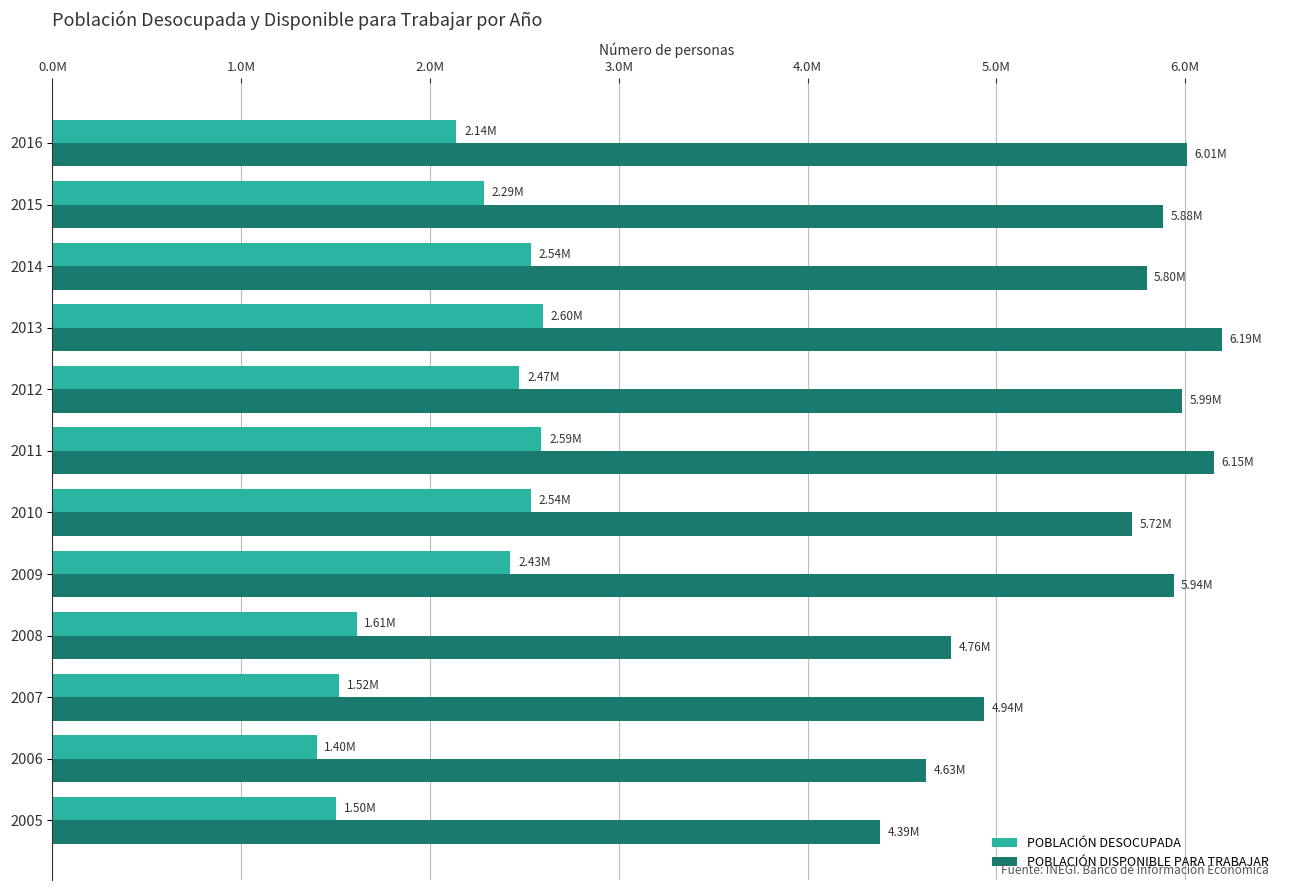

What are all the series names shown in the legend?

POBLACIÓN DESOCUPADA, POBLACIÓN DISPONIBLE PARA TRABAJAR